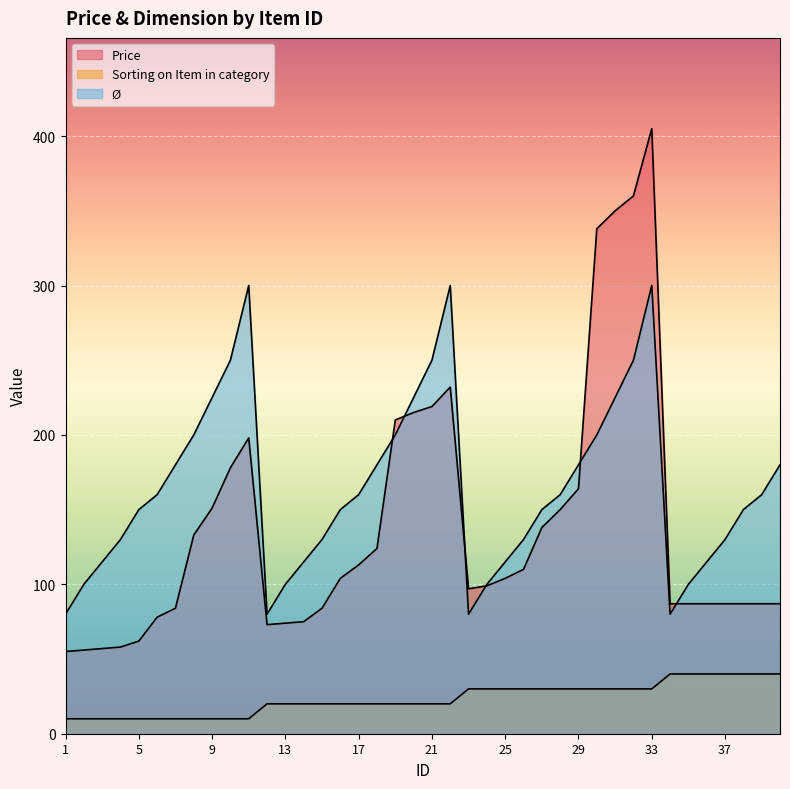

True or false: Price has more than 2 interior local peaks.

True